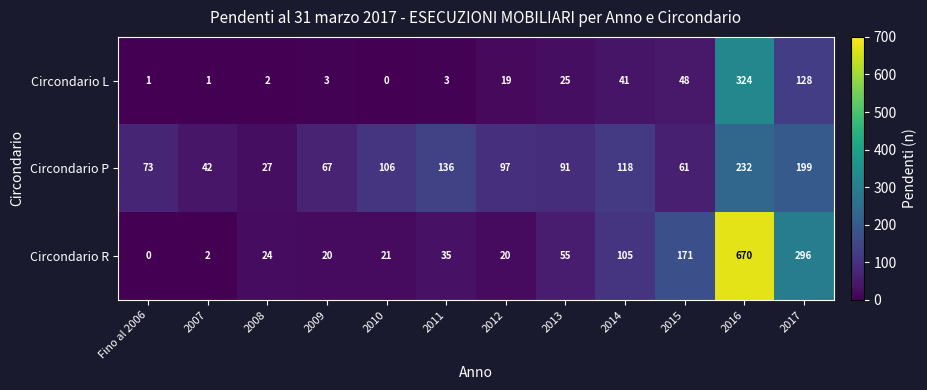

The Circondario R series shows 33 at 2012. True or false?

False